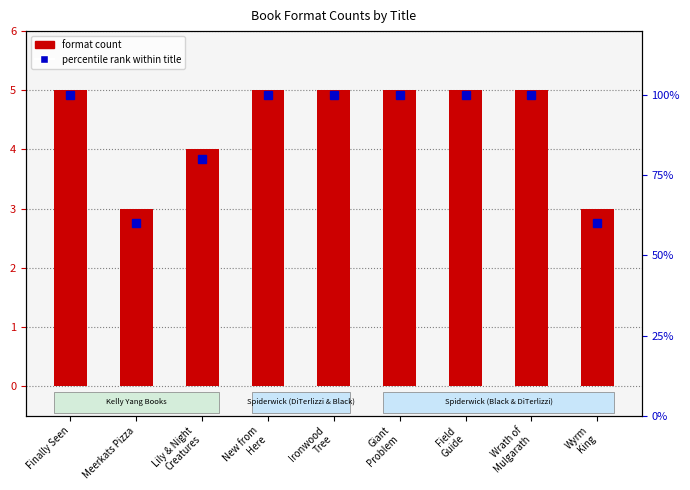

Reading left to right, what are all the values shown in this chart?

format count: Finally Seen=5	Meerkats Pizza=3	Lily & Night
Creatures=4	New from
Here=5	Ironwood
Tree=5	Giant
Problem=5	Field
Guide=5	Wrath of
Mulgarath=5	Wyrm
King=3
percentile rank: Finally Seen=100	Meerkats Pizza=60	Lily & Night
Creatures=80	New from
Here=100	Ironwood
Tree=100	Giant
Problem=100	Field
Guide=100	Wrath of
Mulgarath=100	Wyrm
King=60